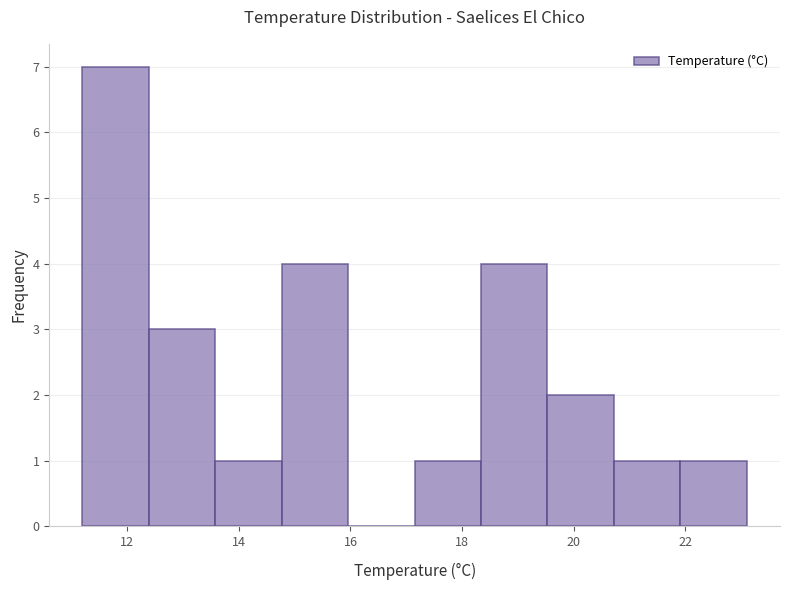

What is the height of the bar covering 17.2 to 18.4 on the x-axis? Neither the bar edges nor the heights are printed on the chart, so give them approximately, as read against the axes.

1